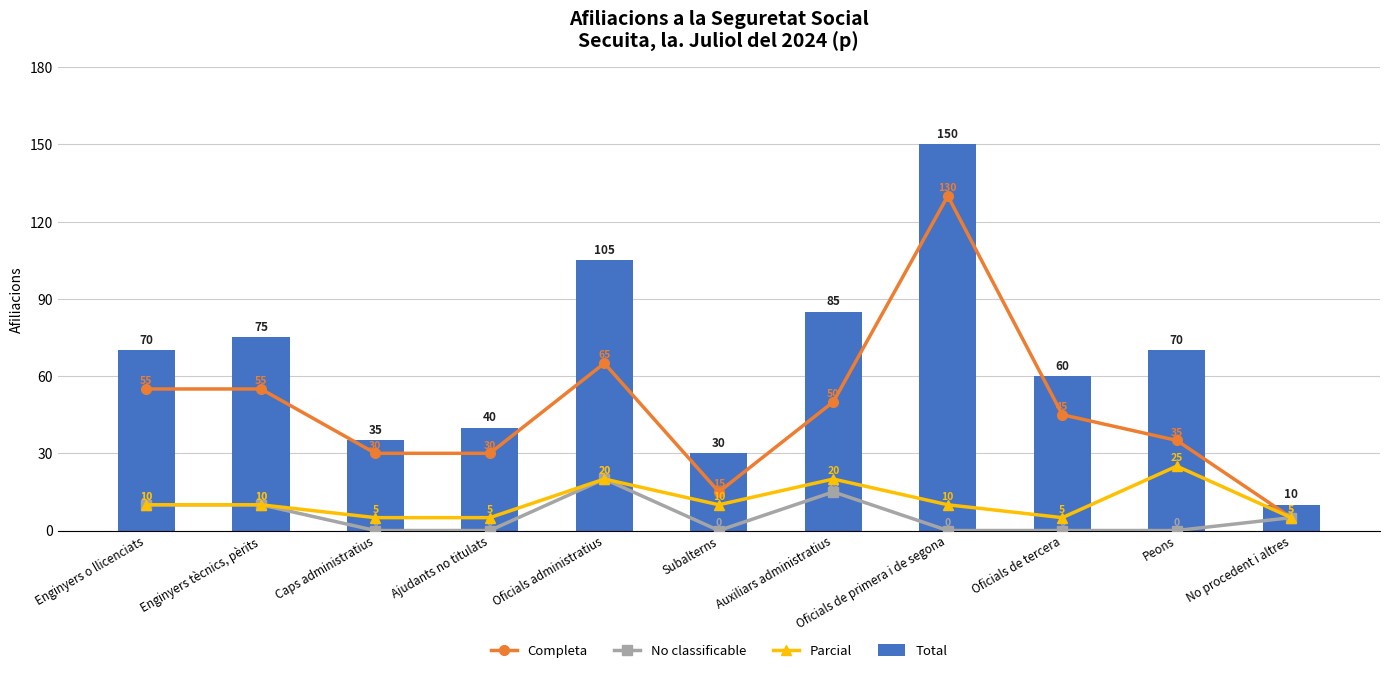

Is the value of Parcial at No procedent i altres greater than the value of Total at Enginyers o llicenciats?

No